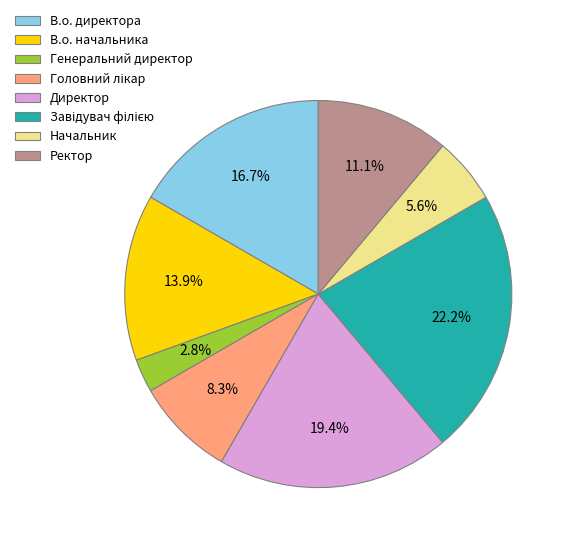

What is the ratio of the value at Начальник to the value at Ректор?

0.5